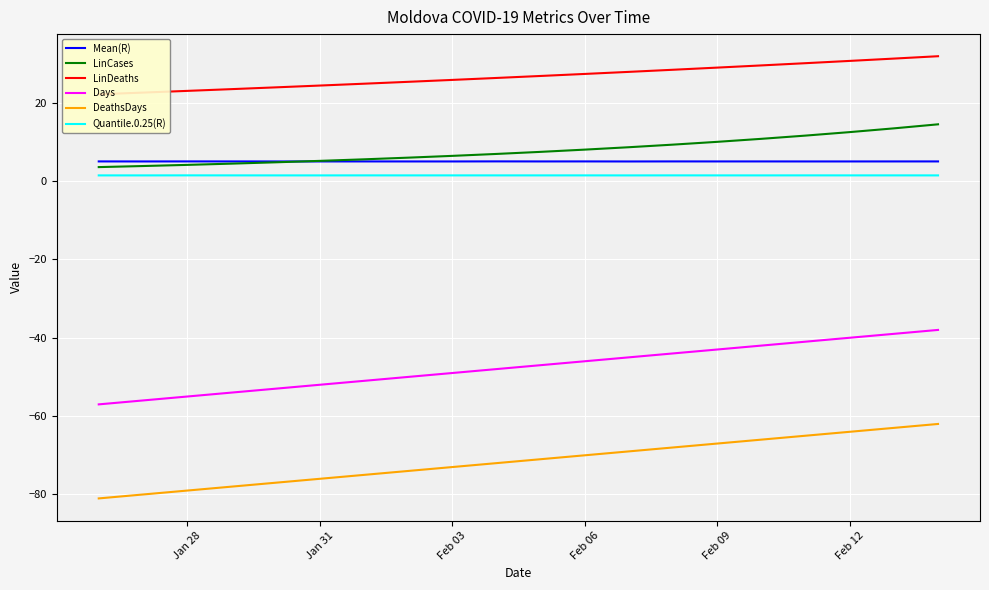

The LinCases series shows 16.5 at Feb 12. True or false?

False